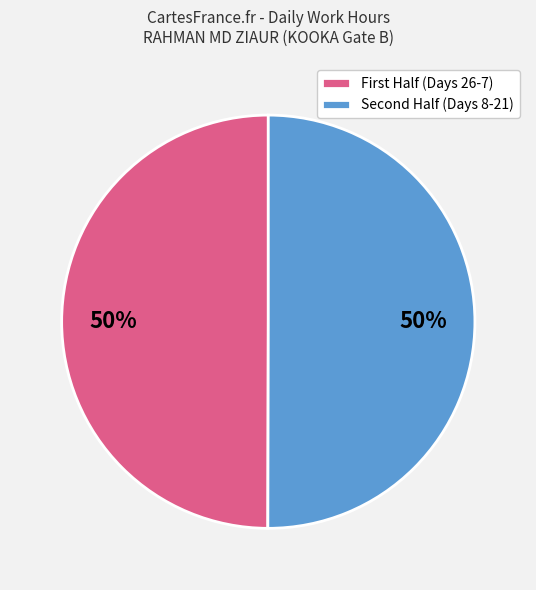

Count the number of slices in the pie.

2